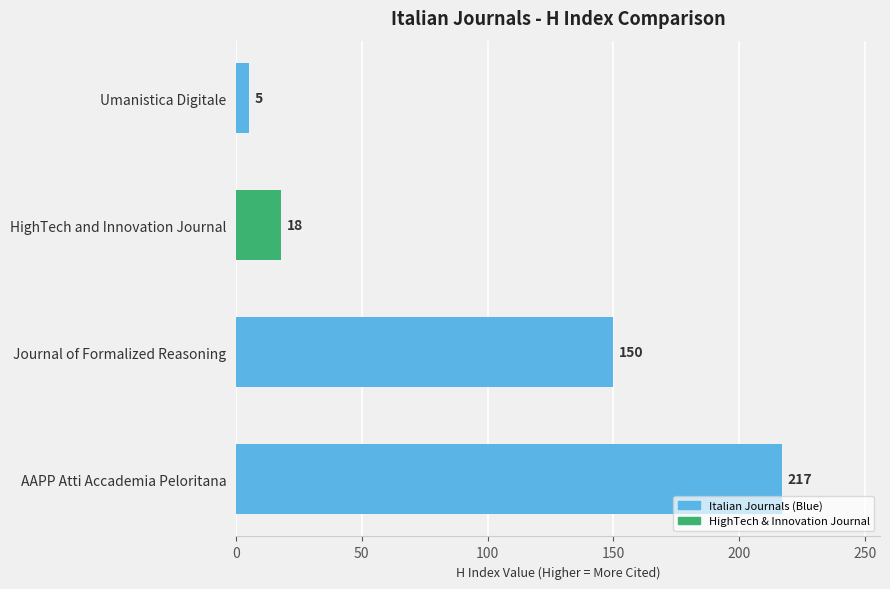

Reading top to bottom, what are all the values shown in this chart?

5	18	150	217